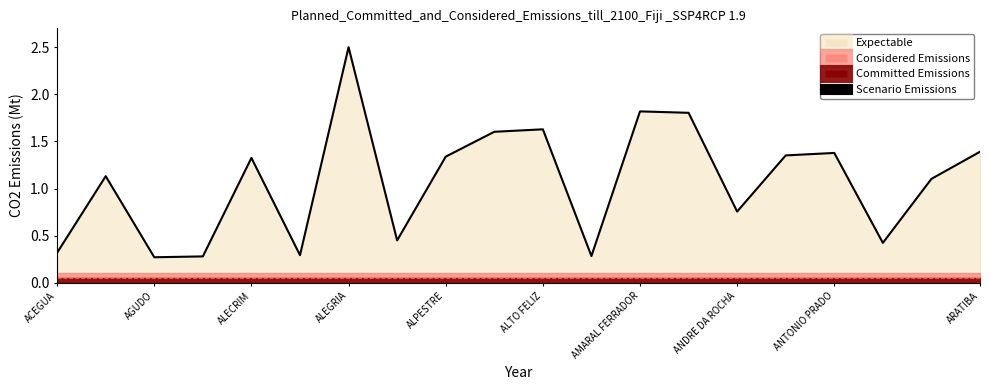

What is the difference between the maximum and minimum values?

2.2